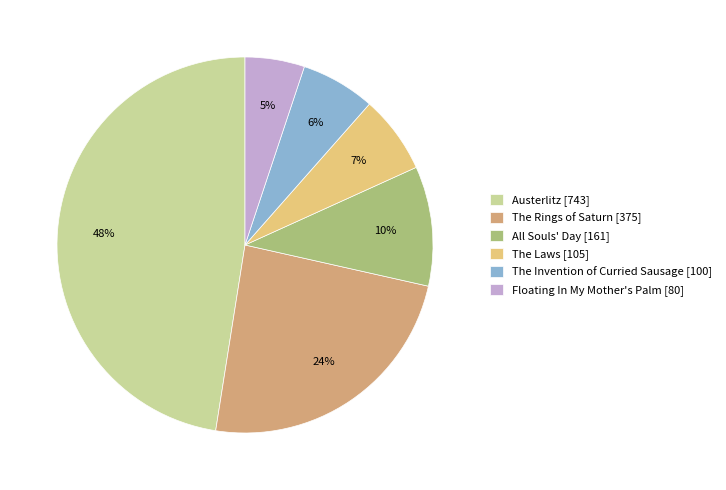

Is Austerlitz the majority of the pie?

No